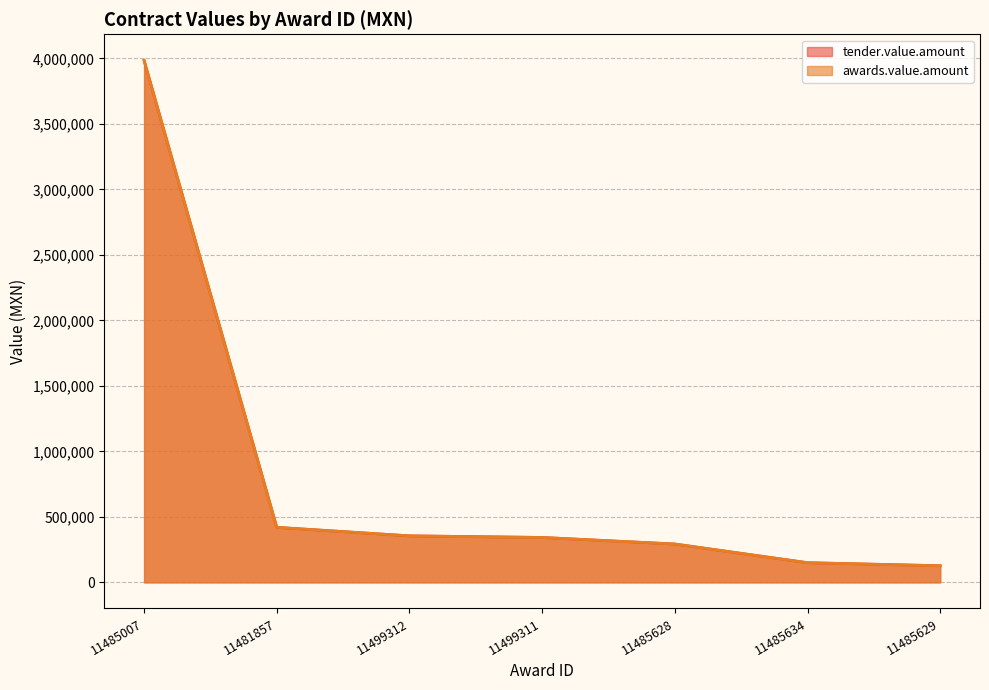

At how many categories does at least one series exceed 2370648?

1